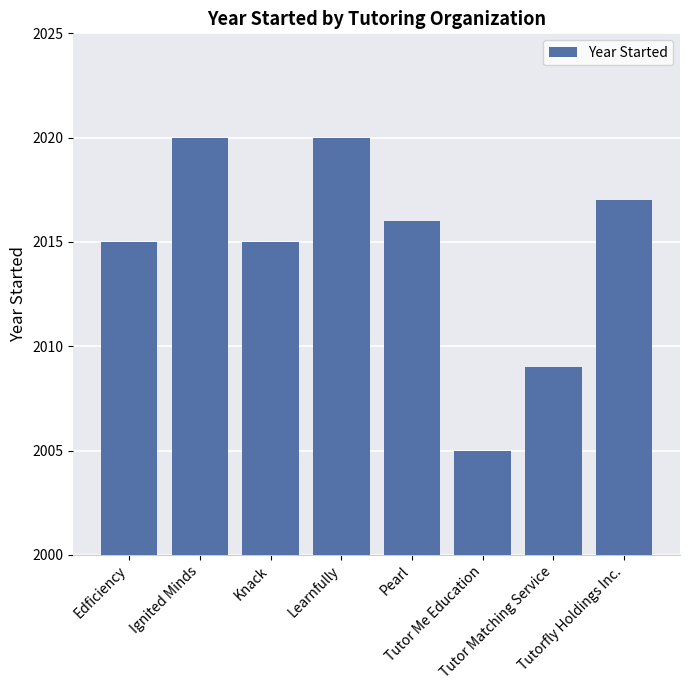

How many data points are less than 2016?

4